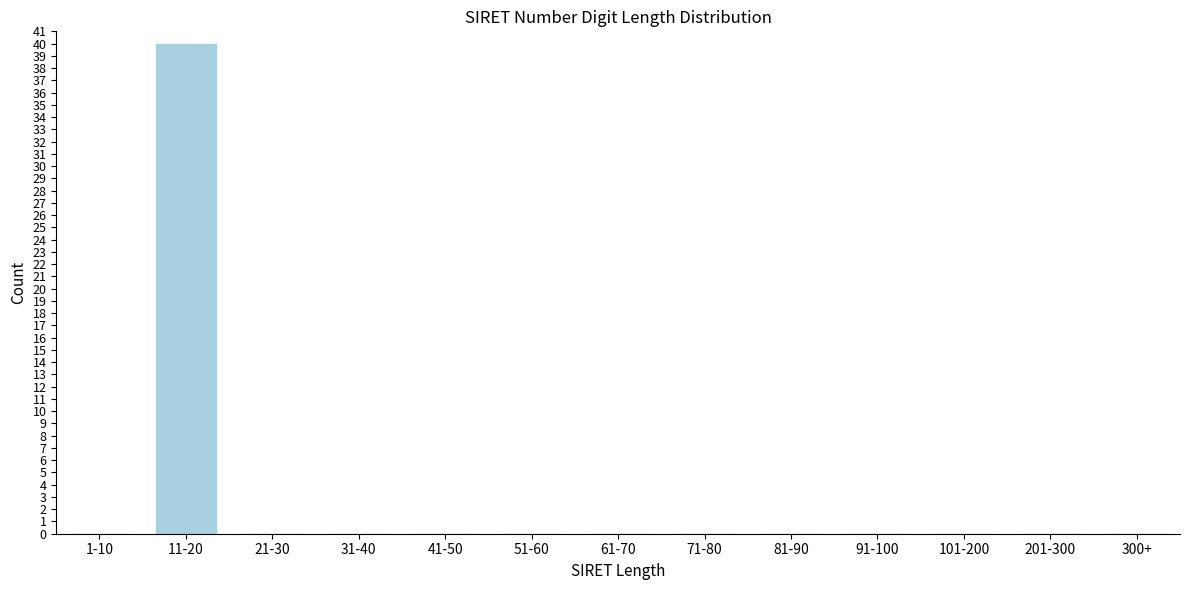

Reading right to left, what are all the values shown in this chart?

300+=0	201-300=0	101-200=0	91-100=0	81-90=0	71-80=0	61-70=0	51-60=0	41-50=0	31-40=0	21-30=0	11-20=40	1-10=0